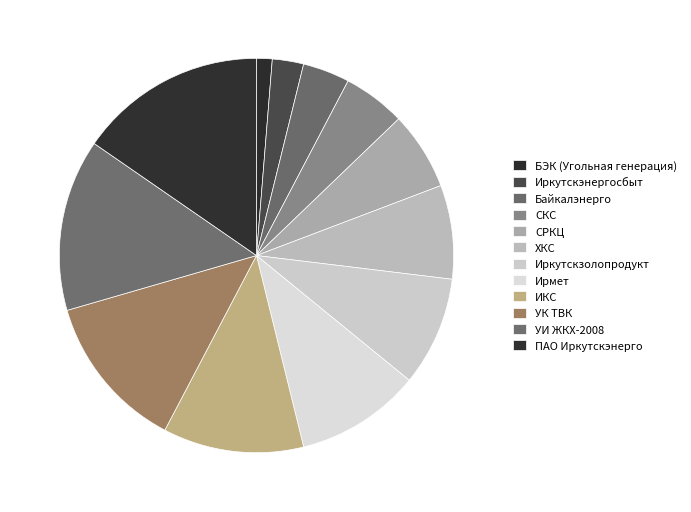

Does any single category account for the majority?

No